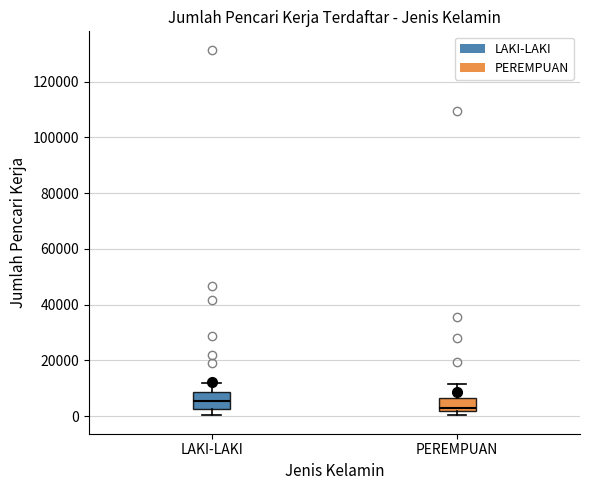

Where is the lower edge of the box for PEREMPUAN on the y-axis? The values are not printed on the chart, so give them approximately, as read against the axis.

2000